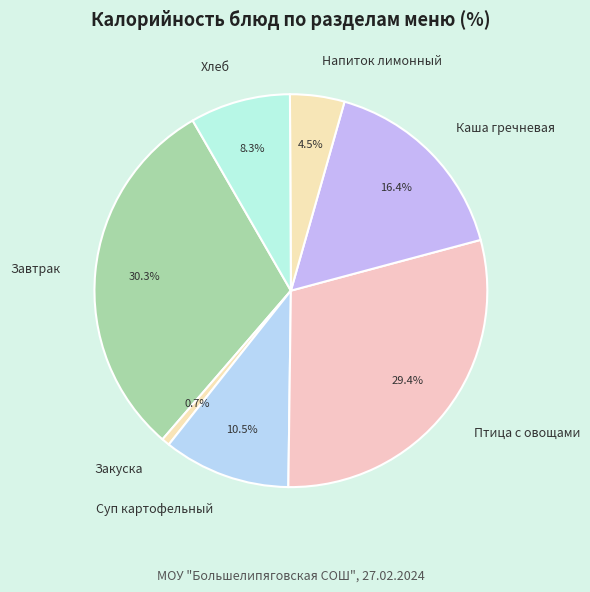

Do Суп картофельный and Птица с овощами together represent more than half of the pie?

No